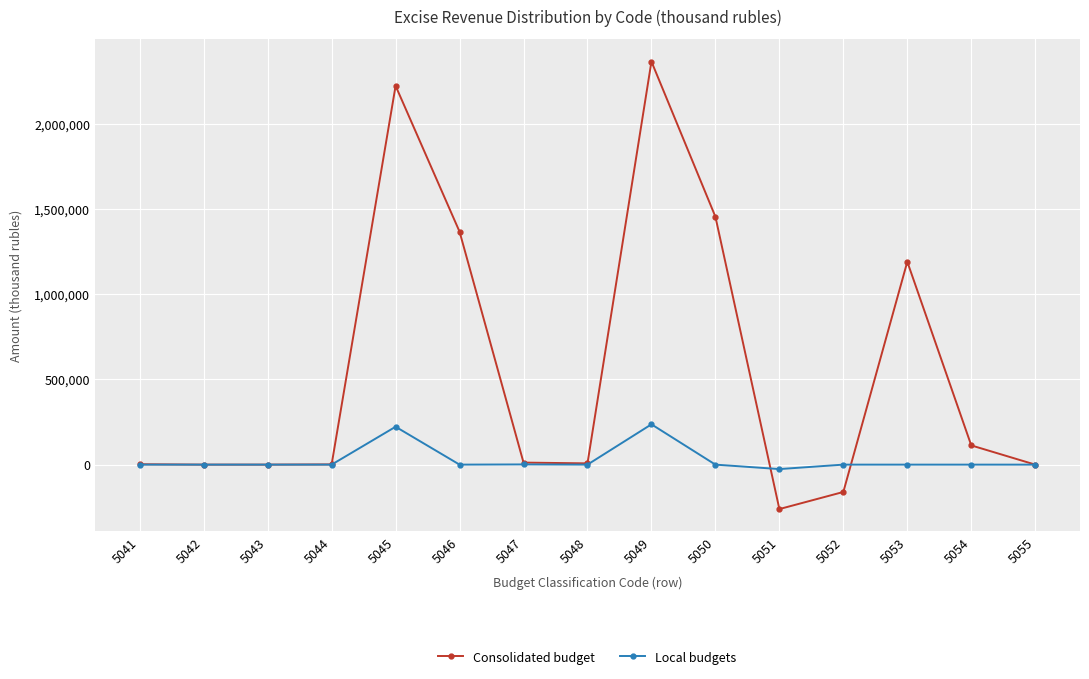

How many series are shown in this chart?

2